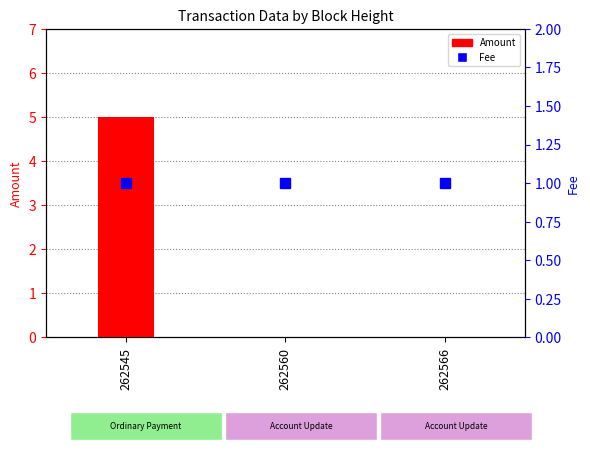

Read the Amount value at 262545.

5